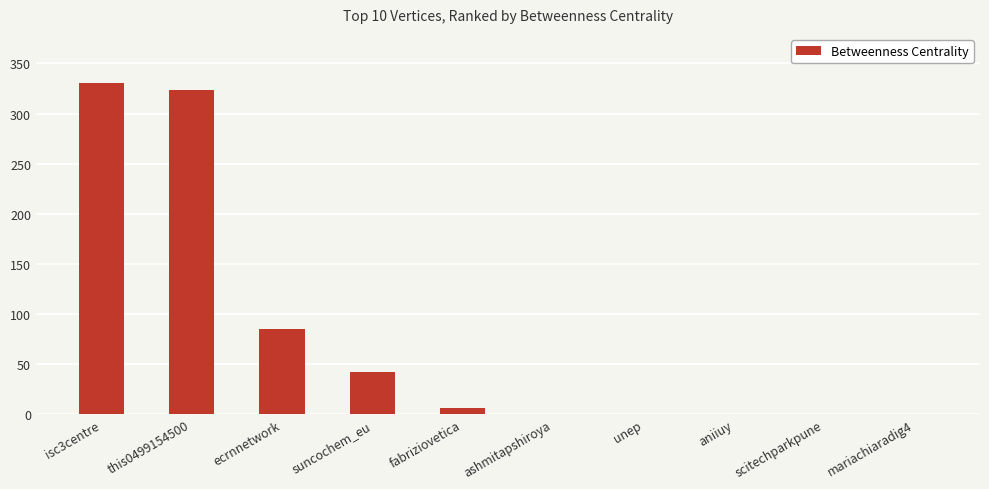

What is the ratio of the value at ecrnnetwork to the value at this0499154500?

0.3